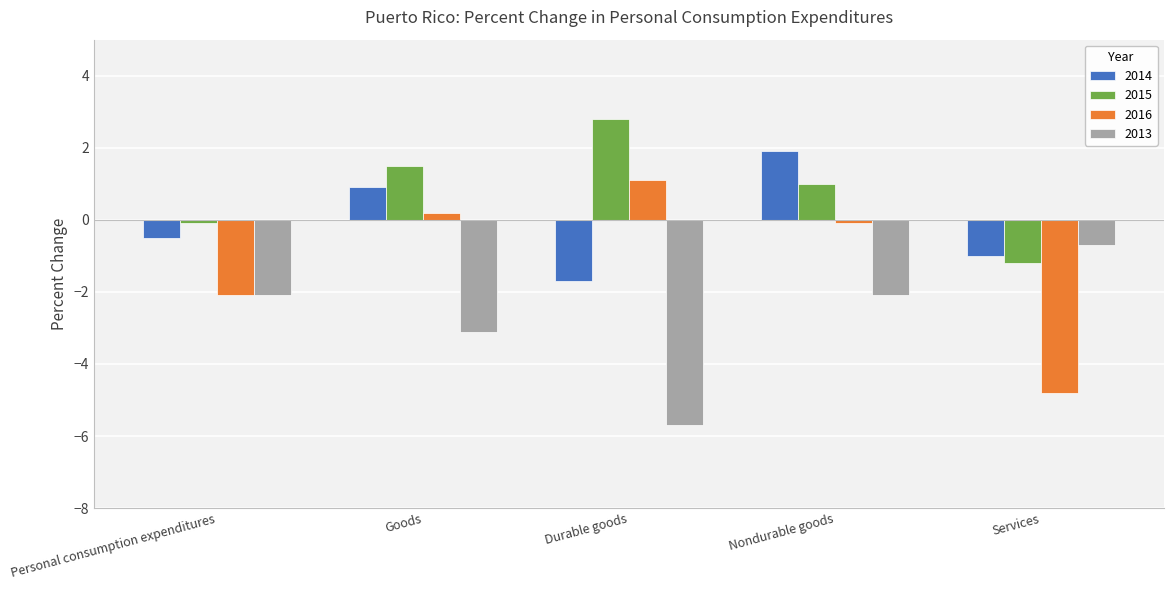

What are all the series names shown in the legend?

2014, 2015, 2016, 2013